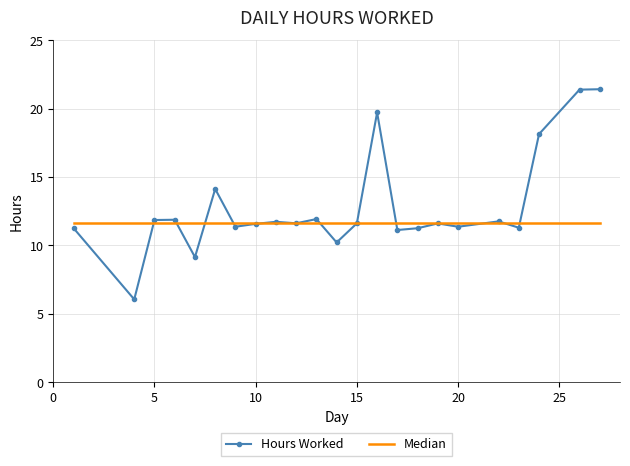

Where is the first local maximum for Hours Worked?

5